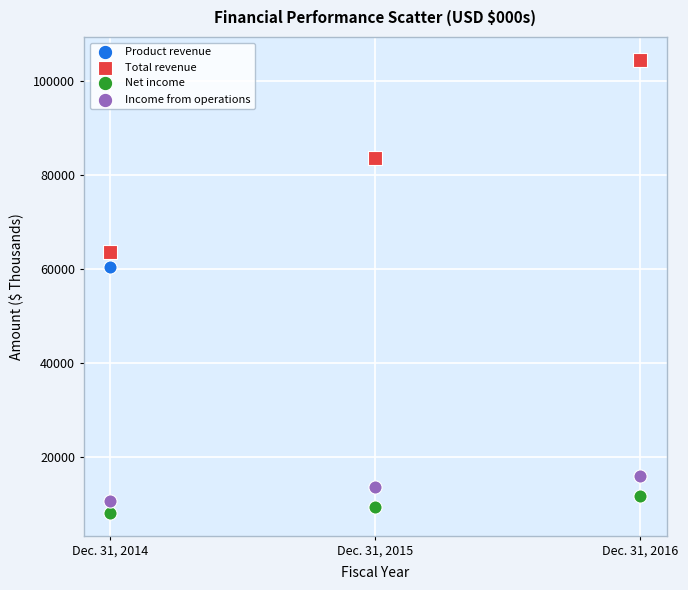

Which series contains the lowest Y value?

Net income